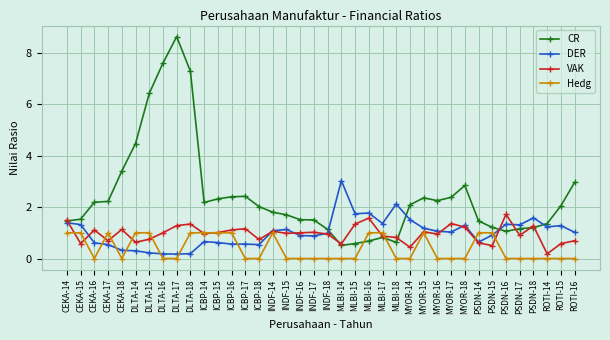

What is the difference between the CR values at ICBP-17 and ICBP-14?

0.2